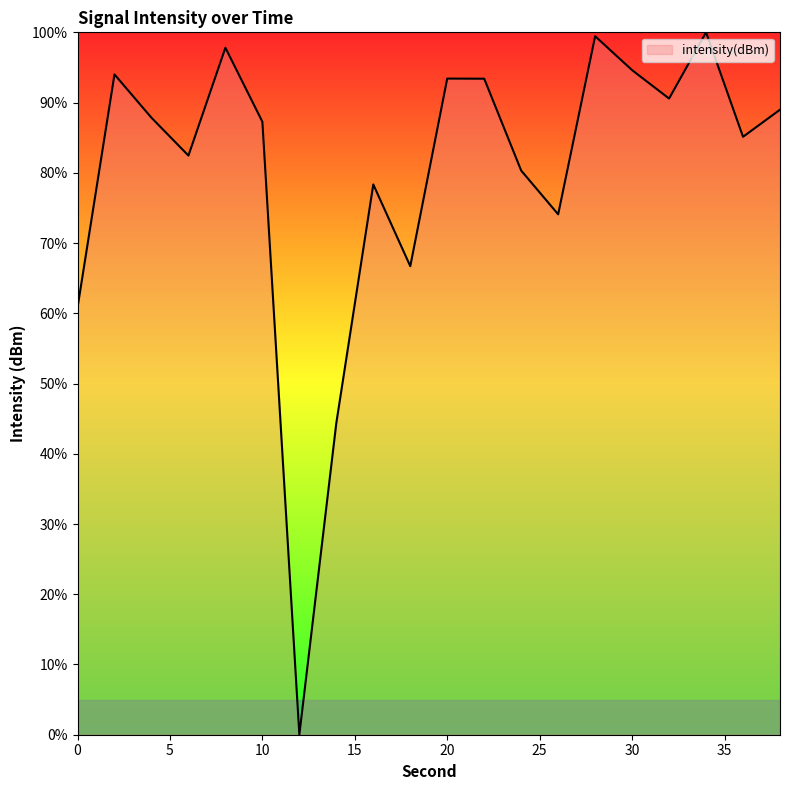

Reading left to right, extract all data points from this chart.

60.8	94.0	87.8	82.5	97.8	87.3	0.0	44.4	78.3	66.7	93.4	93.4	80.3	74.1	99.4	94.6	90.6	100.0	85.1	89.0